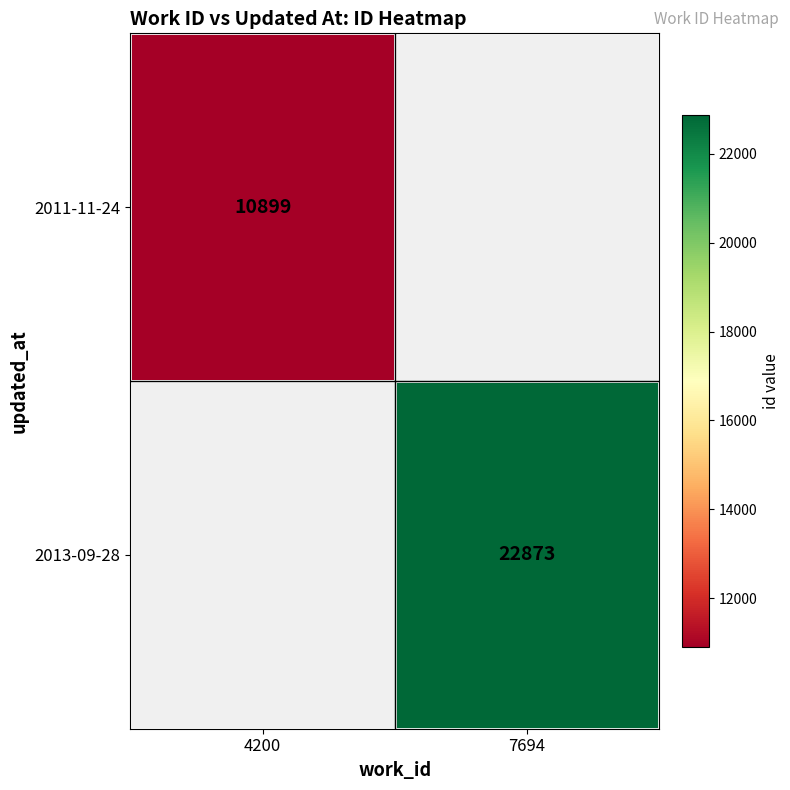

Is the value of 2011-11-24 at 4200 greater than the value of 2013-09-28 at 7694?

No